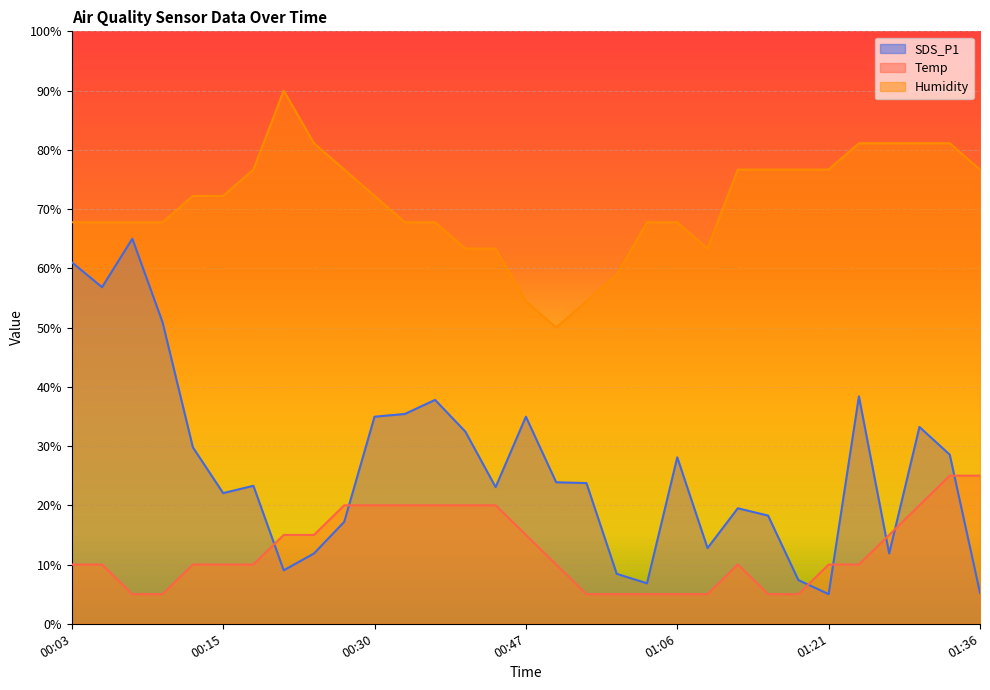

Rank the series by their maximum value, from highest to lowest.

Humidity, SDS_P1, Temp